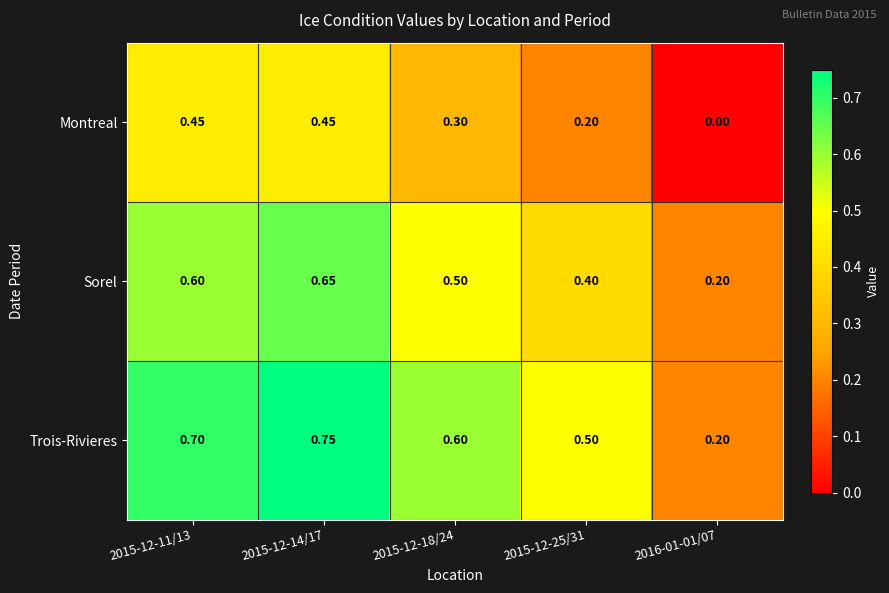

Which series has the widest spread of values?

Trois-Rivieres